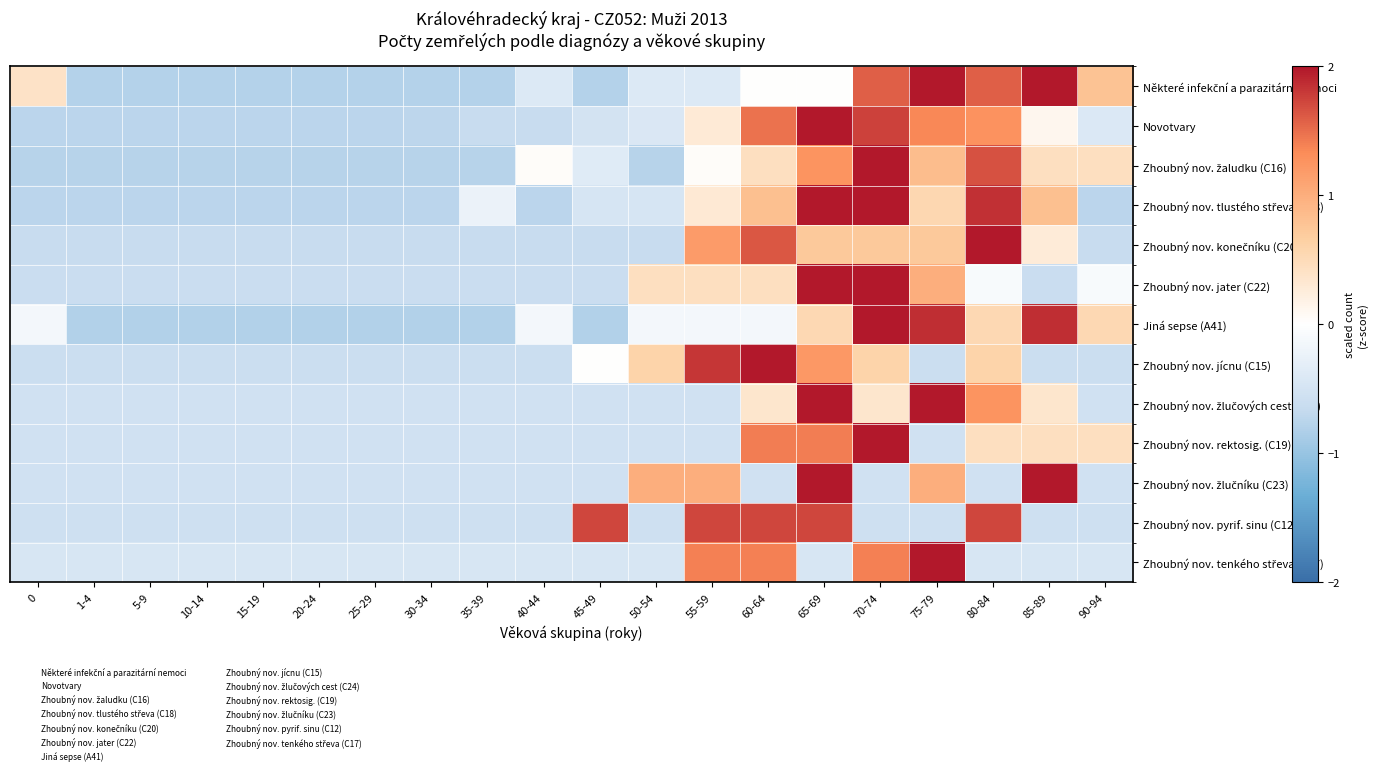

Which label corresponds to the largest value in the chart?

70-74